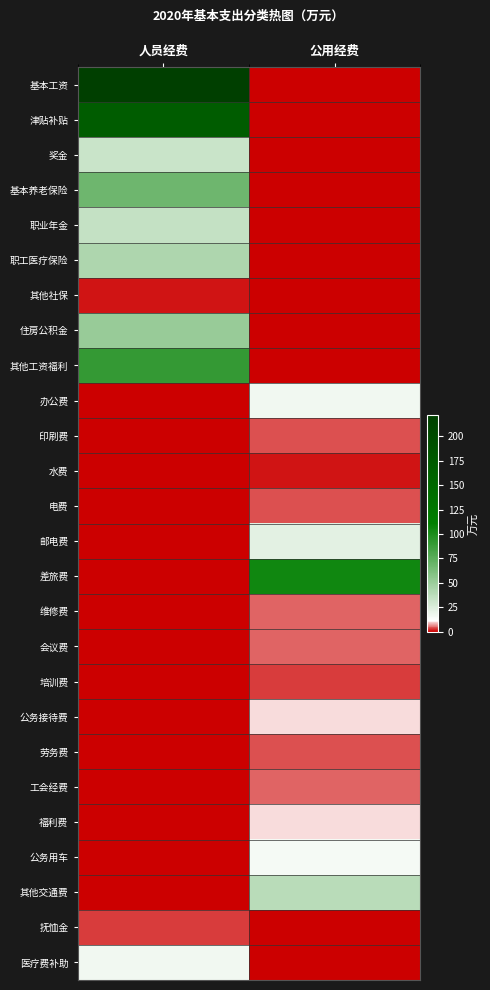

Reading right to left, what are all the values shown in this chart?

基本工资: 公用经费=0.0	人员经费=221.4
津贴补贴: 公用经费=0.0	人员经费=171.8
奖金: 公用经费=0.0	人员经费=32.1
基本养老保险: 公用经费=0.0	人员经费=68.0
职业年金: 公用经费=0.0	人员经费=34.0
职工医疗保险: 公用经费=0.0	人员经费=42.5
其他社保: 公用经费=0.0	人员经费=1.3
住房公积金: 公用经费=0.0	人员经费=51.0
其他工资福利: 公用经费=0.0	人员经费=90.1
办公费: 公用经费=17.0	人员经费=0.0
印刷费: 公用经费=4.0	人员经费=0.0
水费: 公用经费=0.9	人员经费=0.0
电费: 公用经费=4.0	人员经费=0.0
邮电费: 公用经费=21.9	人员经费=0.0
差旅费: 公用经费=104.2	人员经费=0.0
维修费: 公用经费=5.0	人员经费=0.0
会议费: 公用经费=5.0	人员经费=0.0
培训费: 公用经费=3.3	人员经费=0.0
公务接待费: 公用经费=10.0	人员经费=0.0
劳务费: 公用经费=4.0	人员经费=0.0
工会经费: 公用经费=5.1	人员经费=0.0
福利费: 公用经费=10.3	人员经费=0.0
公务用车: 公用经费=15.0	人员经费=0.0
其他交通费: 公用经费=38.7	人员经费=0.0
抚恤金: 公用经费=0.0	人员经费=2.6
医疗费补助: 公用经费=0.0	人员经费=16.6